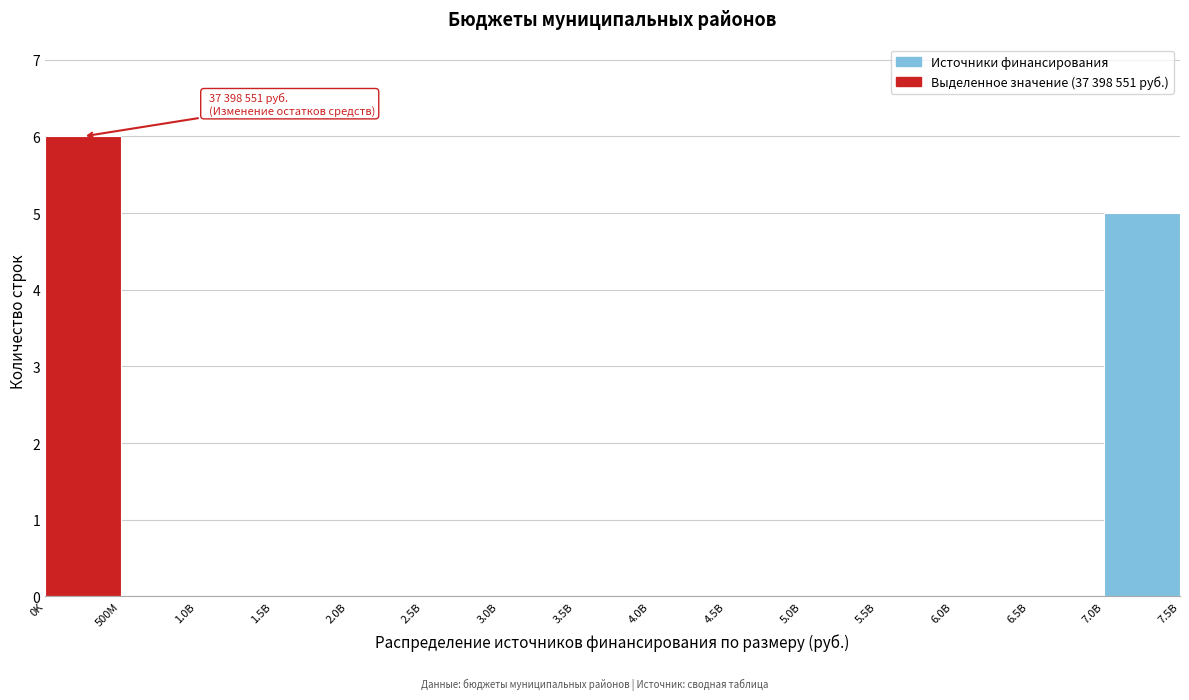

Reading right to left, list all the values displayed in this chart.

7.0B=5	6.5B=0	6.0B=0	5.5B=0	5.0B=0	4.5B=0	4.0B=0	3.5B=0	3.0B=0	2.5B=0	2.0B=0	1.5B=0	1.0B=0	500M=0	0K=6